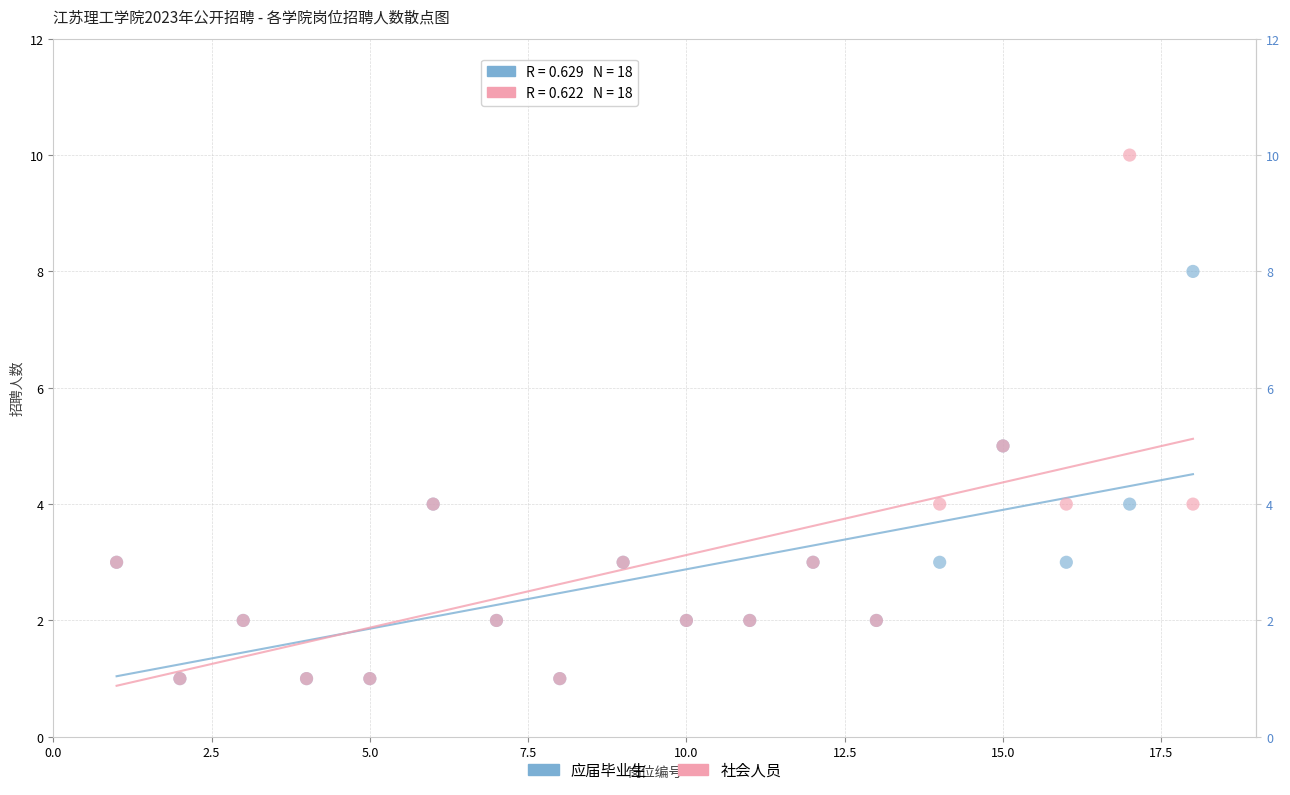

Which series contains the highest Y value?

社会人员